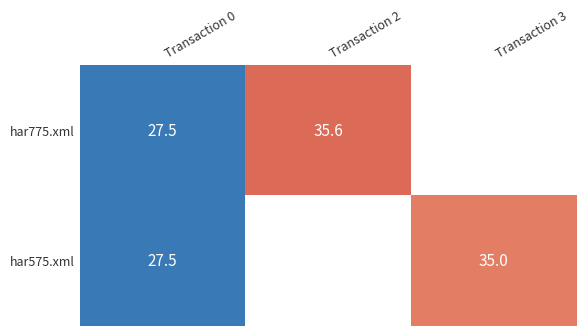

Is the value of har775.xml at Transaction 2 greater than the value of har575.xml at Transaction 0?

Yes